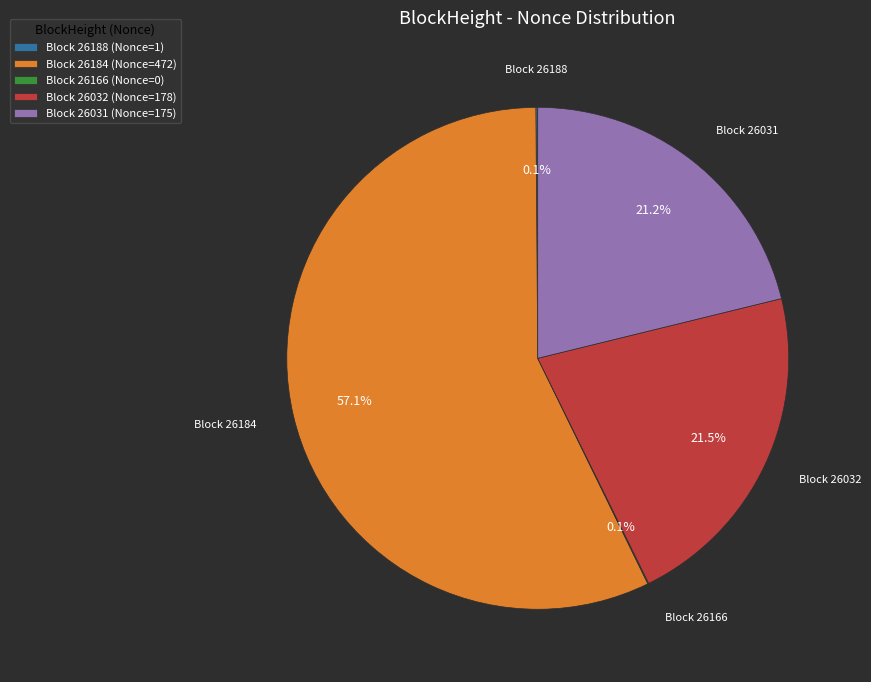

Do Block 26031 (Nonce=175) and Block 26184 (Nonce=472) together represent more than half of the pie?

Yes